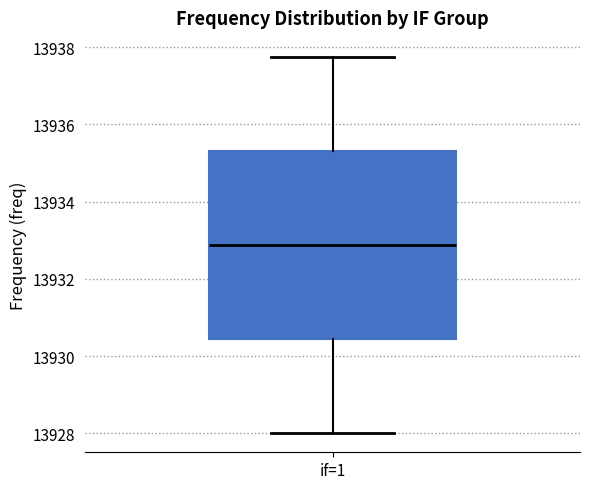

Read this box plot against the y-axis: the position of the median line, the range covered by the box, and the ends of both whiskers. The values are not printed on the chart, so give them approximately, as read against the axis.

median 13932.8, box 13930.4 to 13935.4, whiskers 13928.0 to 13937.8